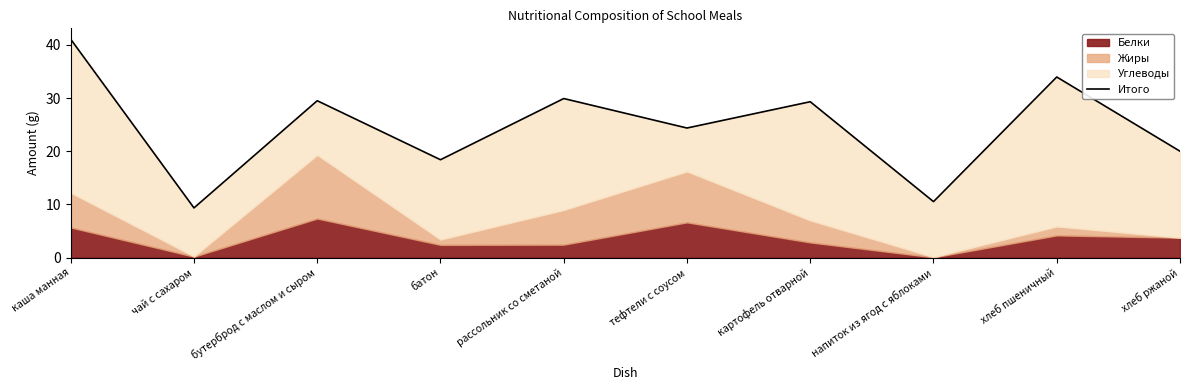

At which label is the value closest to 25?

тефтели с соусом